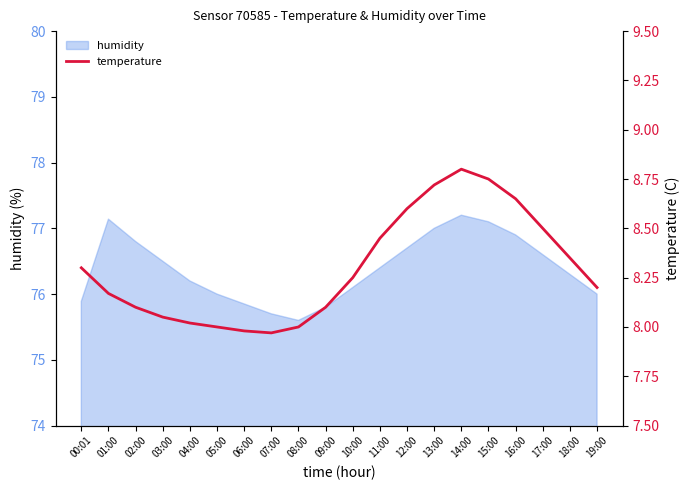

What is the average value?

8.3